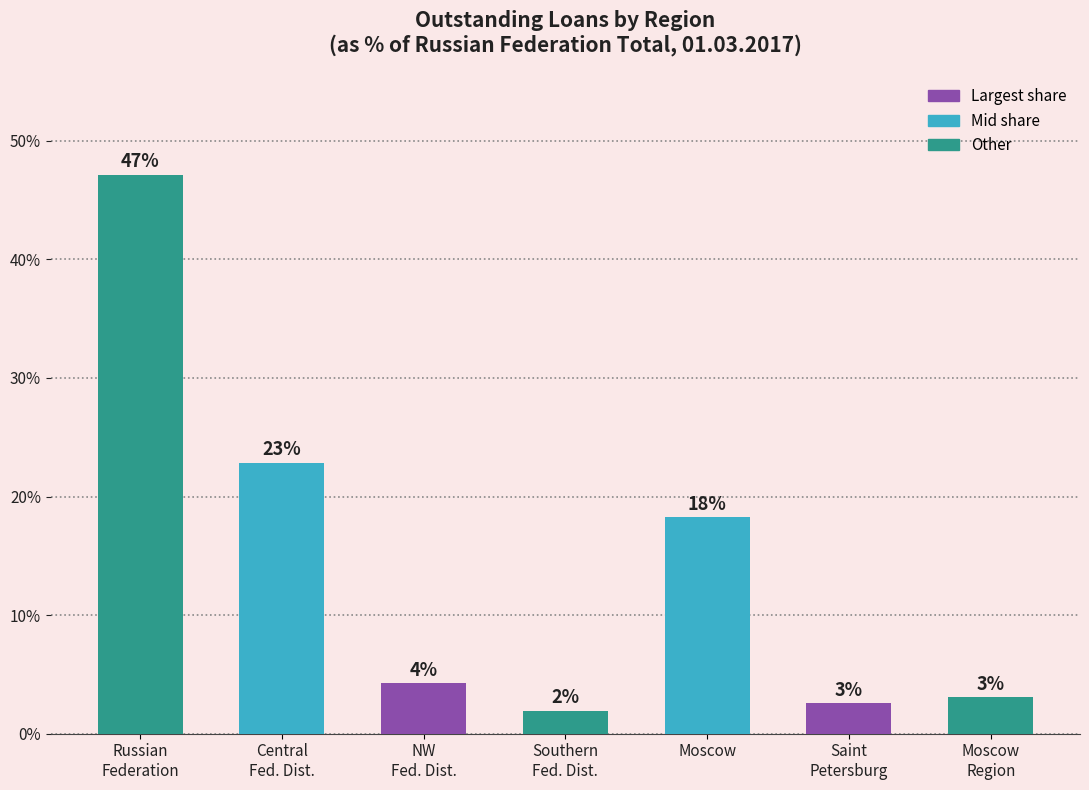

Does the chart contain any negative values?

No